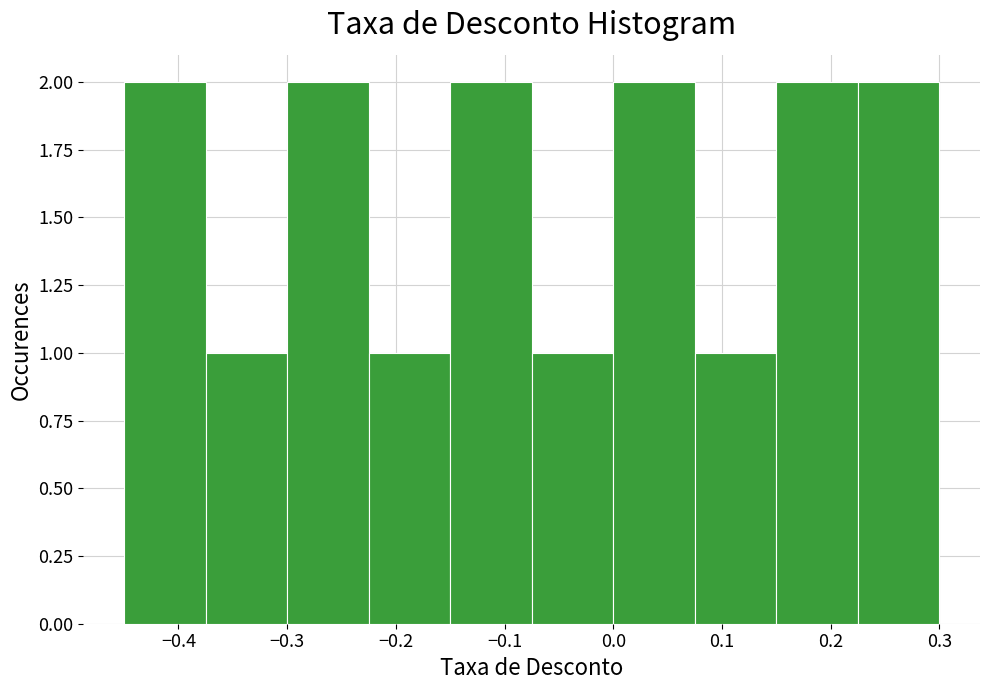

Reading left to right, list every bar in this chart as the range it spans on the x-axis followed by its height. Neither the bar edges nor the heights are printed on the chart, so give them approximately, as read against the axes.

-0.450 to -0.375: 2
-0.375 to -0.300: 1
-0.300 to -0.225: 2
-0.225 to -0.150: 1
-0.150 to -0.075: 2
-0.075 to 0.000: 1
0.000 to 0.075: 2
0.075 to 0.150: 1
0.150 to 0.225: 2
0.225 to 0.300: 2